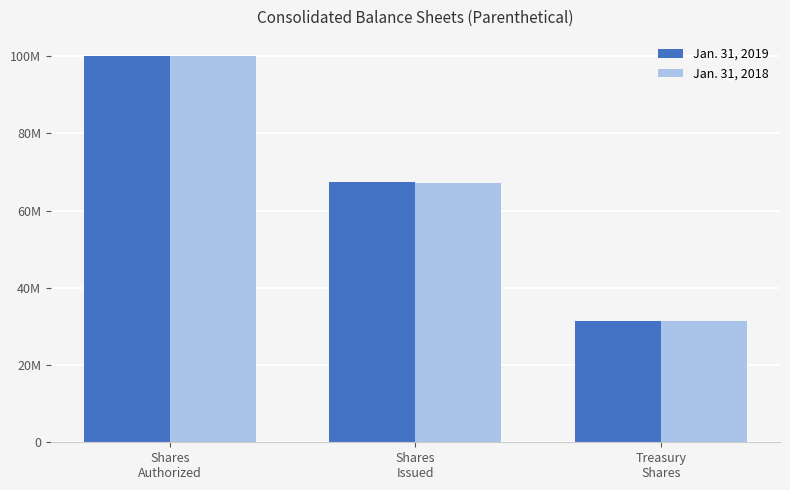

What is the sum of the Jan. 31, 2019 values at Shares
Issued and Shares
Authorized?

167289000